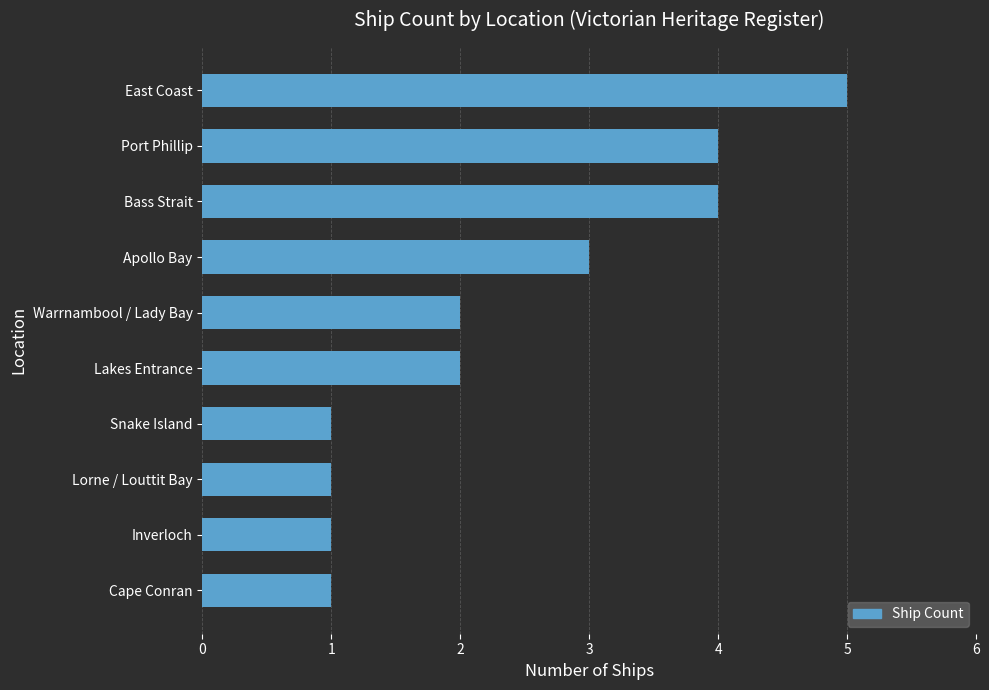

True or false: the data shows 0 at Inverloch.

False